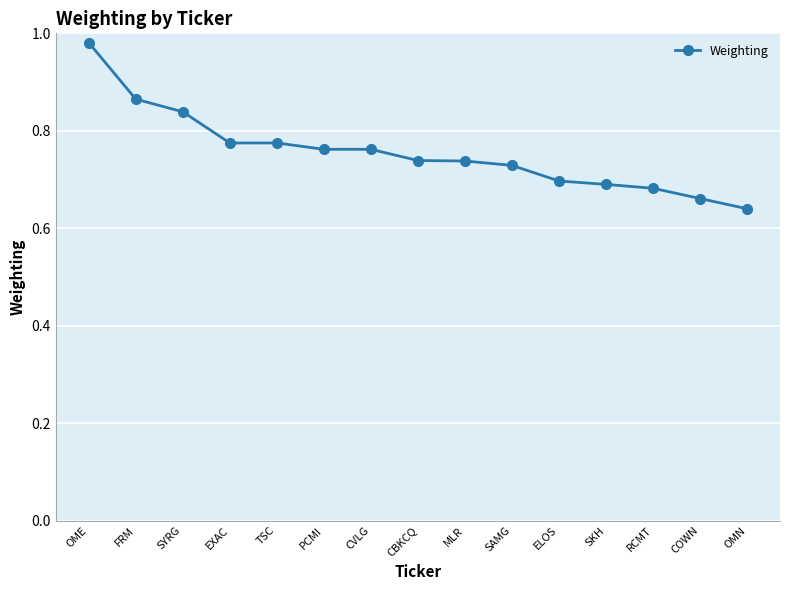

What is the difference between the maximum and minimum values?

0.3